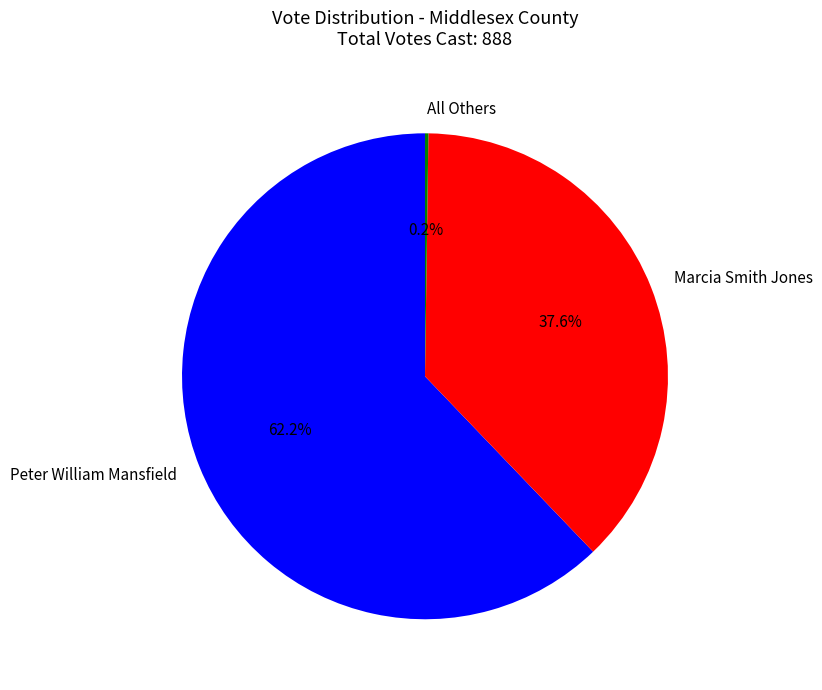

What is the total percentage of Marcia Smith Jones and Peter William Mansfield?

99.8%